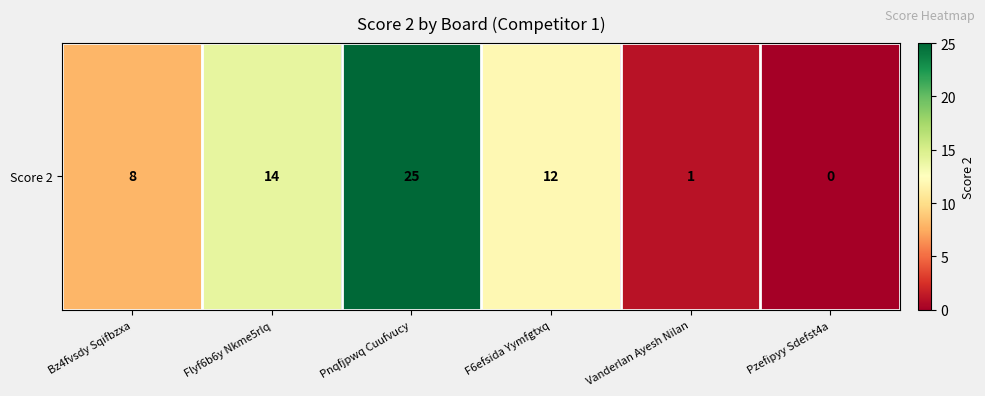

The chart shows a value of 2 at Bz4fvsdy Sqifbzxa. True or false?

False